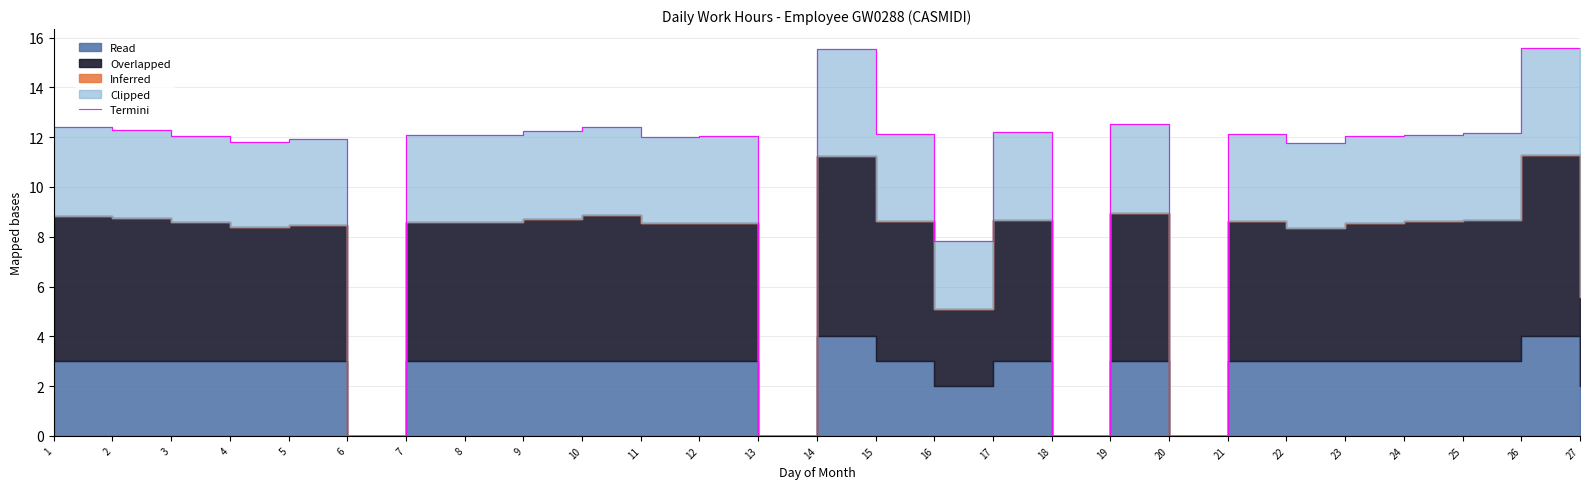

At which category does the data reach its first local valley?

4